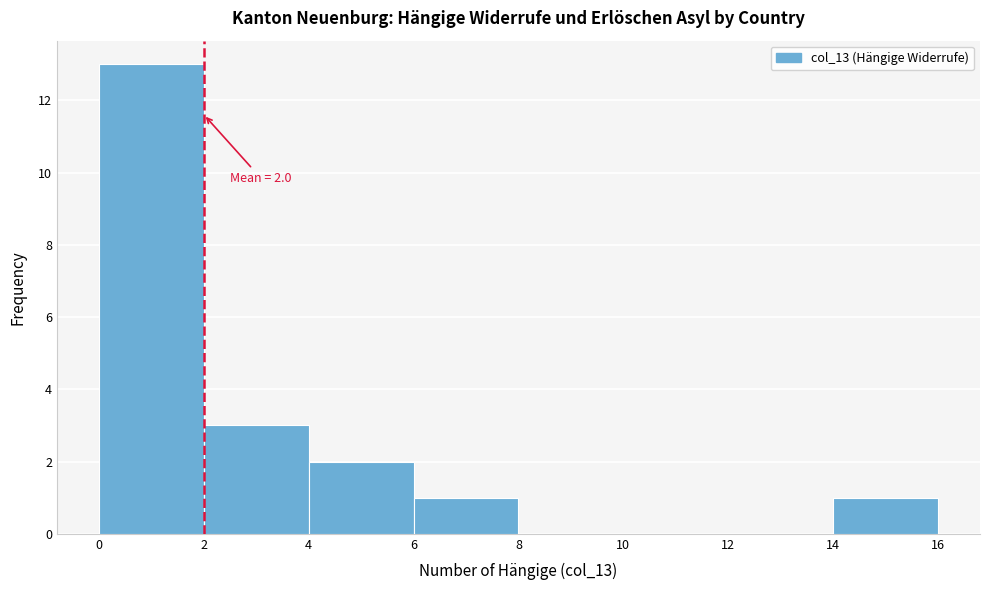

Which range on the x-axis has the tallest bar?

0 to 2